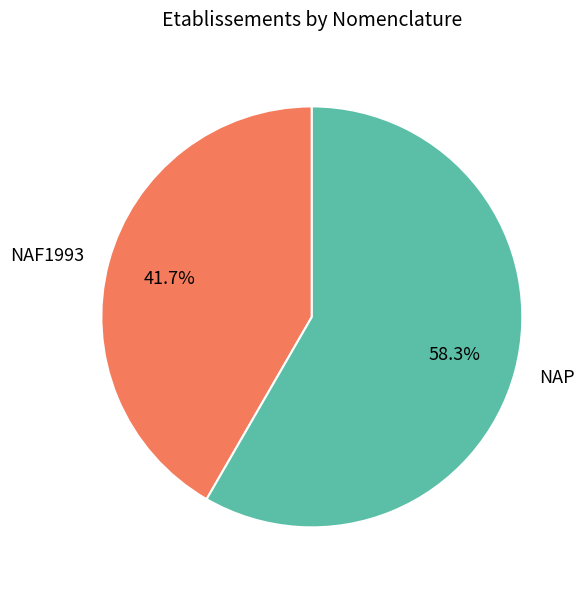

Does NAF1993 account for over 50% of the chart?

No